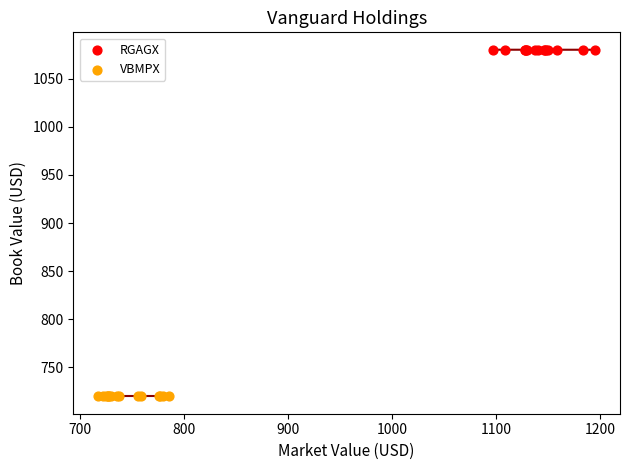

Which series contains the lowest Y value?

VBMPX